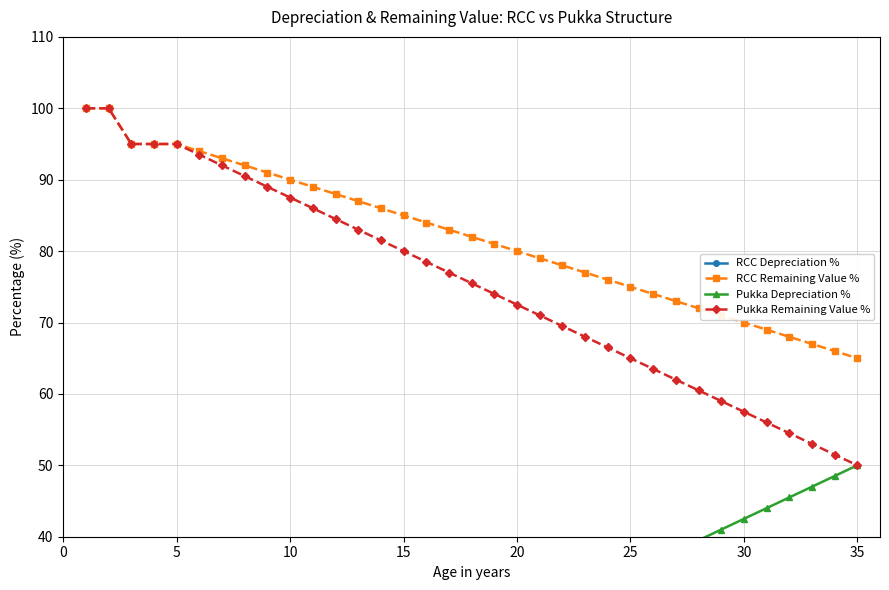

How many lines are shown in the chart?

4